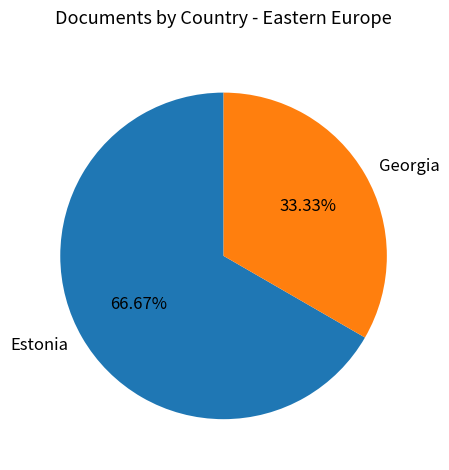

What percentage is the Georgia slice, to the nearest percent?

33%